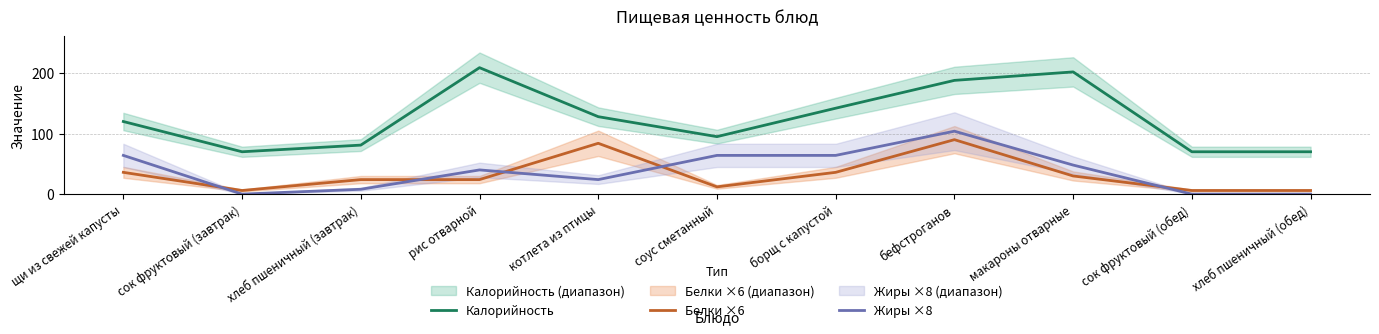

At which category is the sum across all series the highest?

бефстроганов